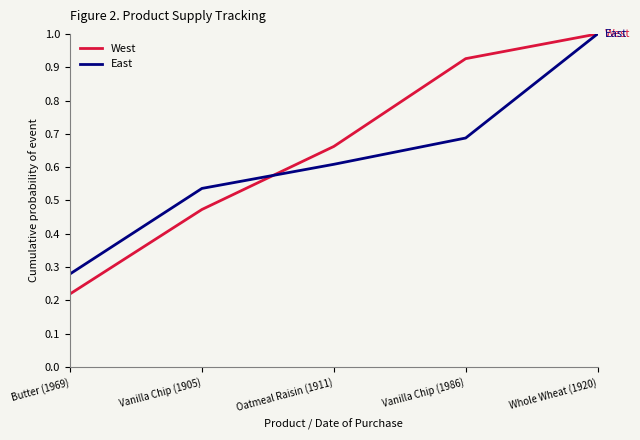

What is the maximum value shown in the chart?

1.0